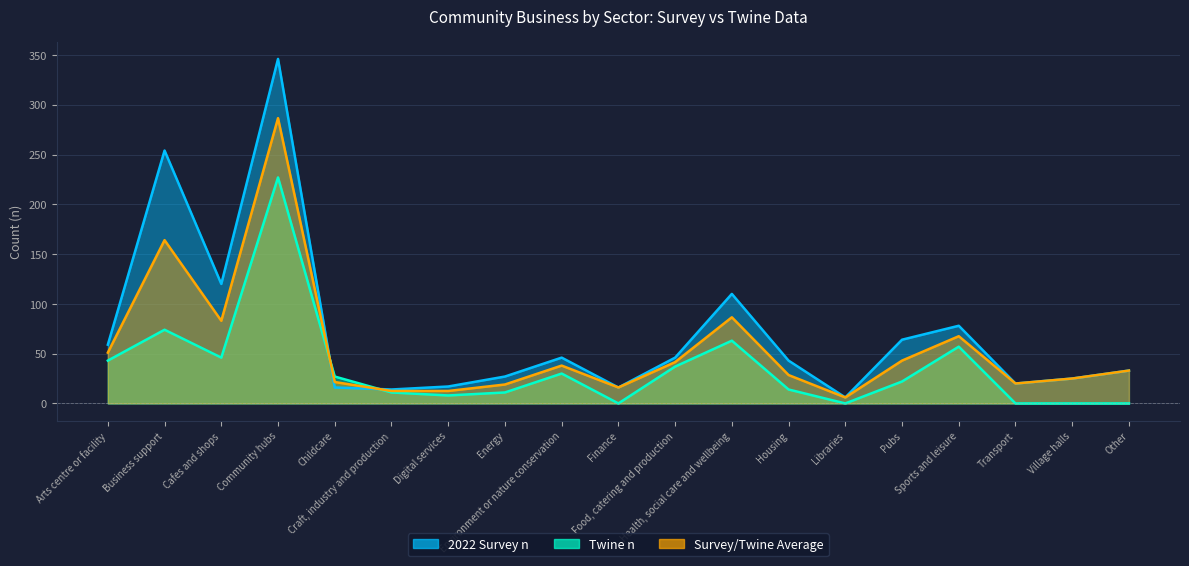

Where does the Twine n series first go above 22?

Arts centre or facility